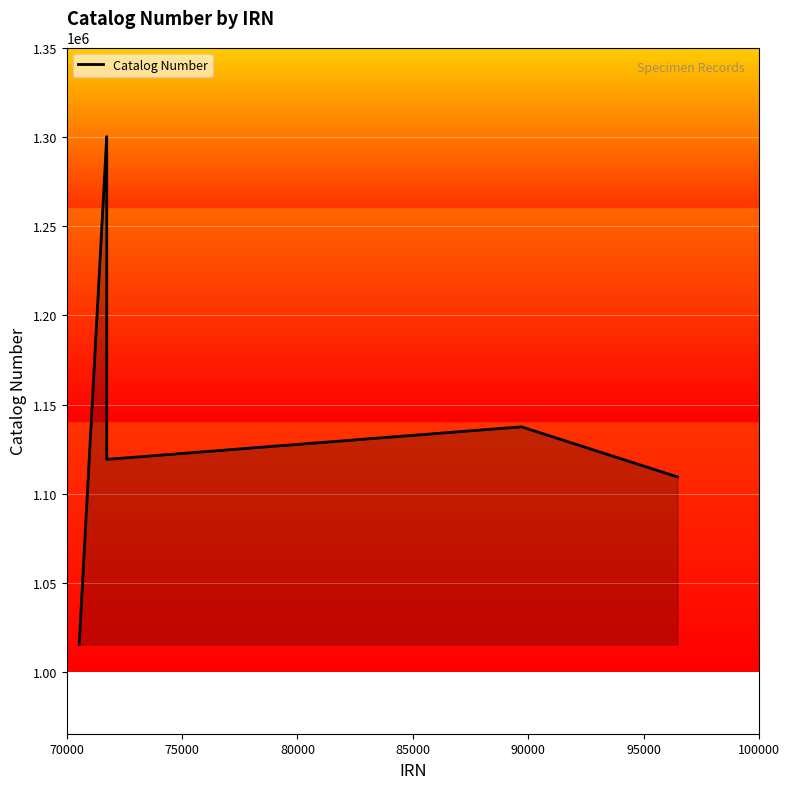

What is the difference between the maximum and second lowest values?

190874